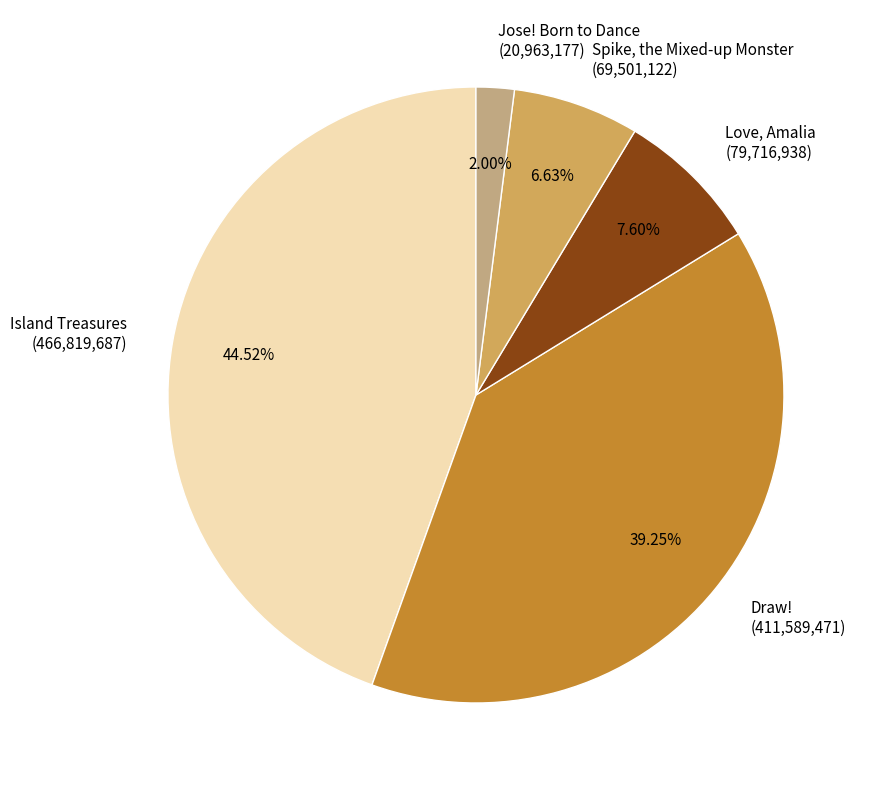

Rank the categories by value from lowest to highest.

Jose! Born to Dance, Spike, the Mixed-up Monster, Love, Amalia, Draw!, Island Treasures